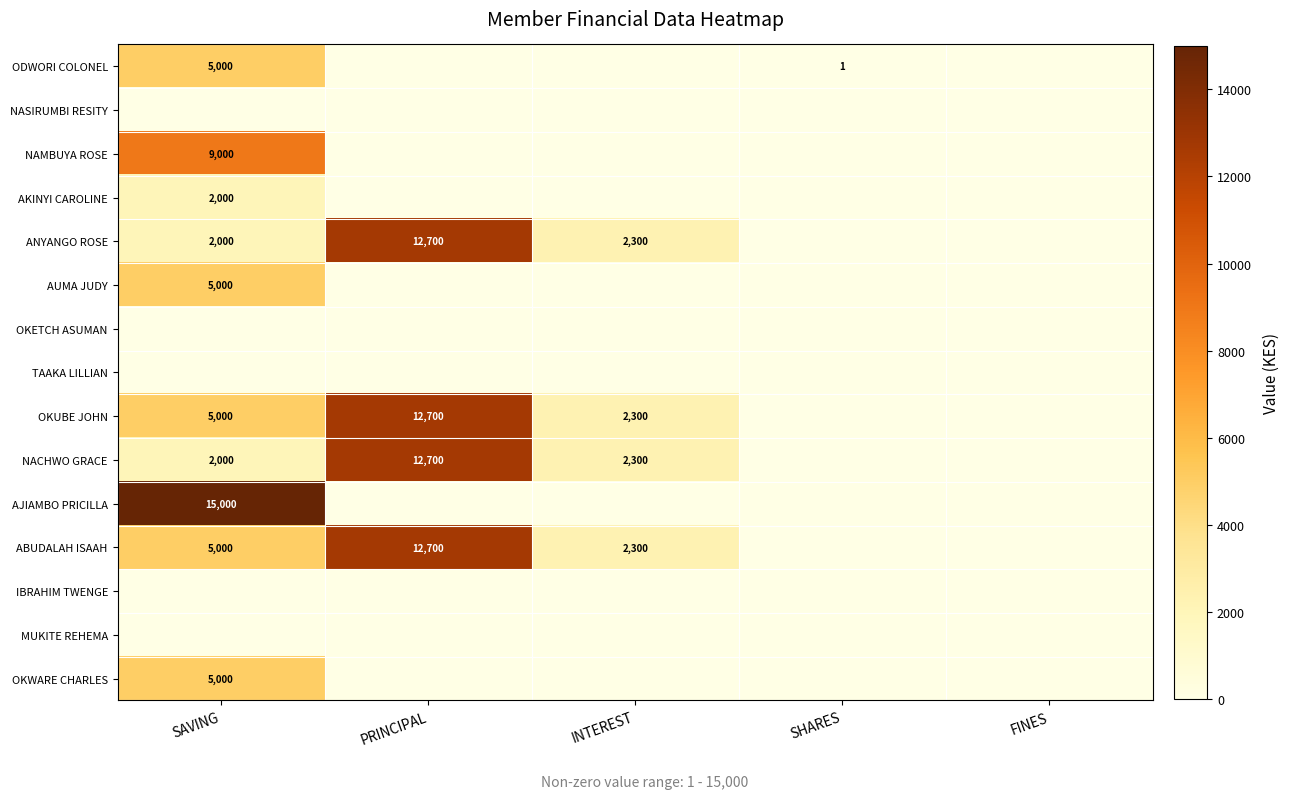

At how many categories does at least one series exceed 5526?

2